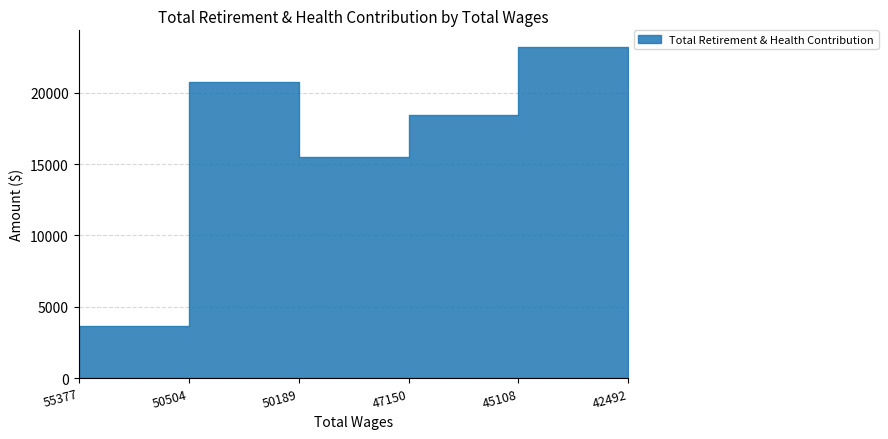

At which label does the data first exceed 20756?

45108